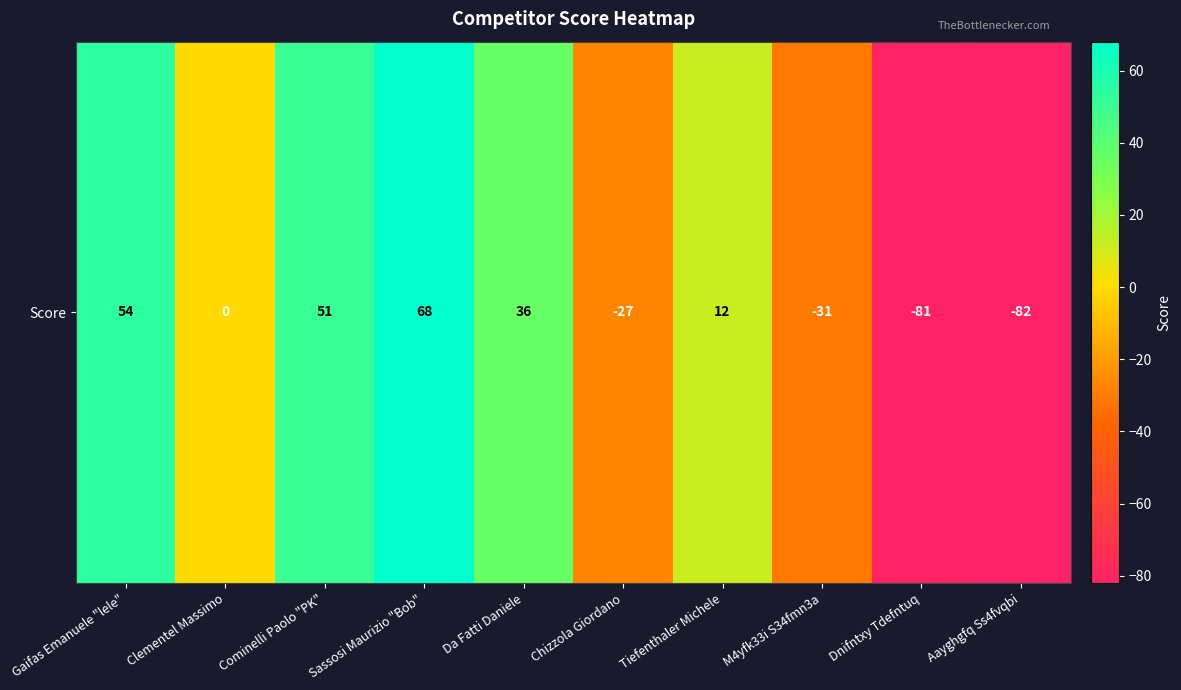

The chart shows a value of 21 at Sassosi Maurizio "Bob". True or false?

False